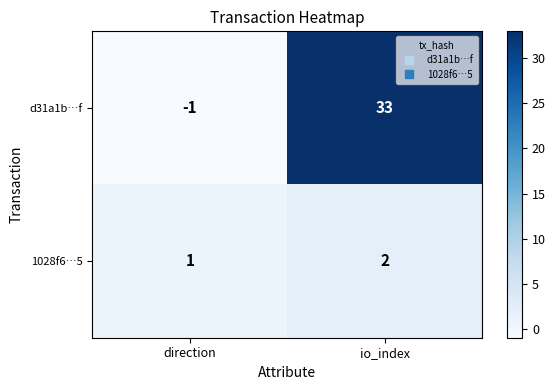

Where is d31a1b…f nearest to the value 16?

direction